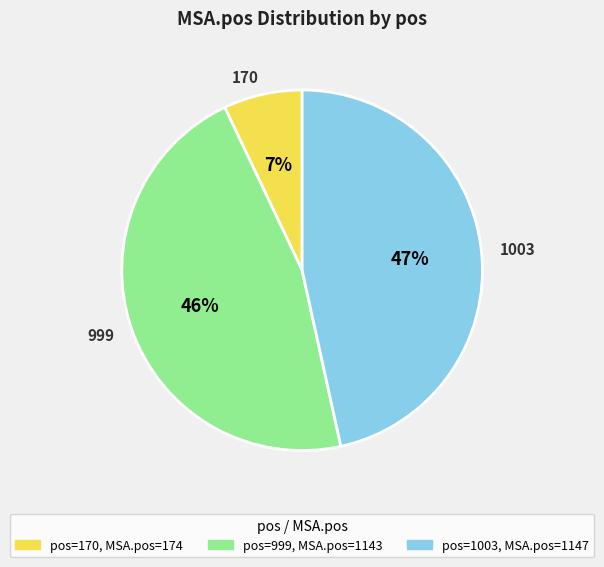

Is it true that 170 is 1% of the pie?

False